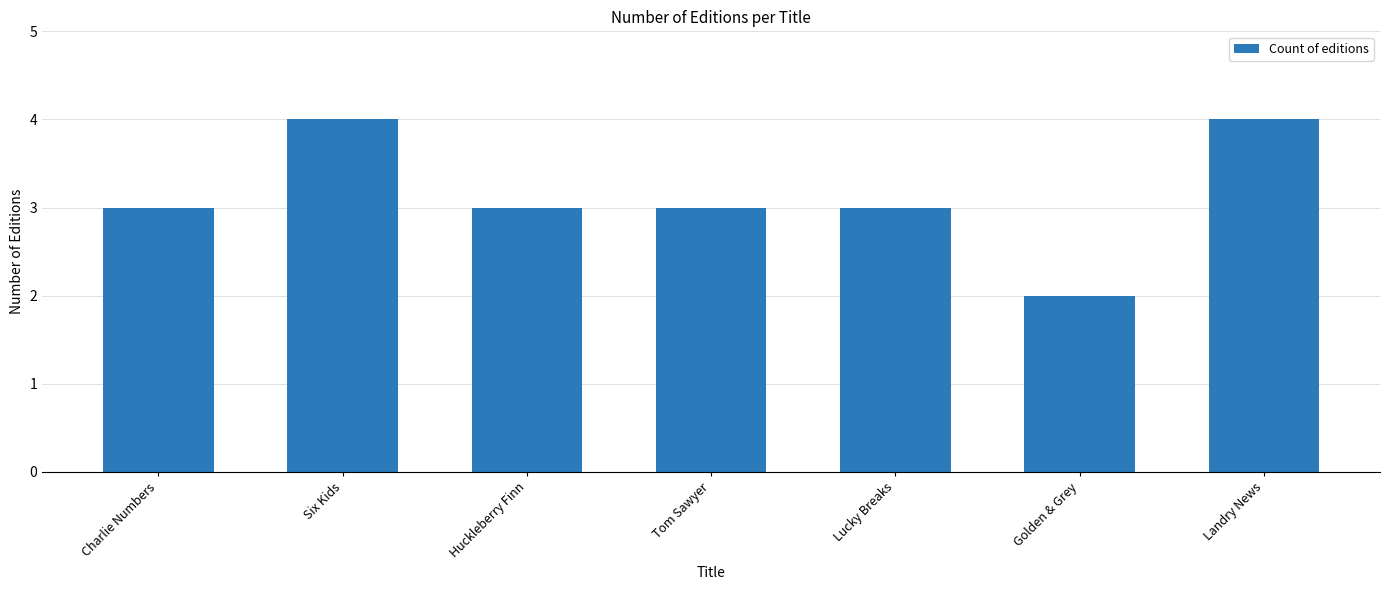

What position from the left is Lucky Breaks?

5